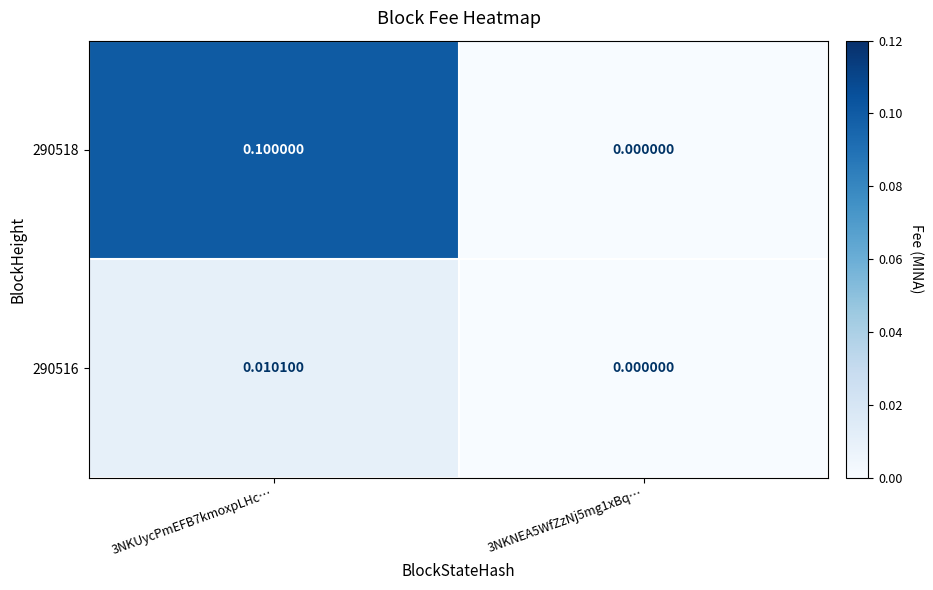

Is the value of 290518 at 3NKNEA5WfZzNj5mg1xBq… greater than the value of 290516 at 3NKUycPmEFB7kmoxpLHc…?

No